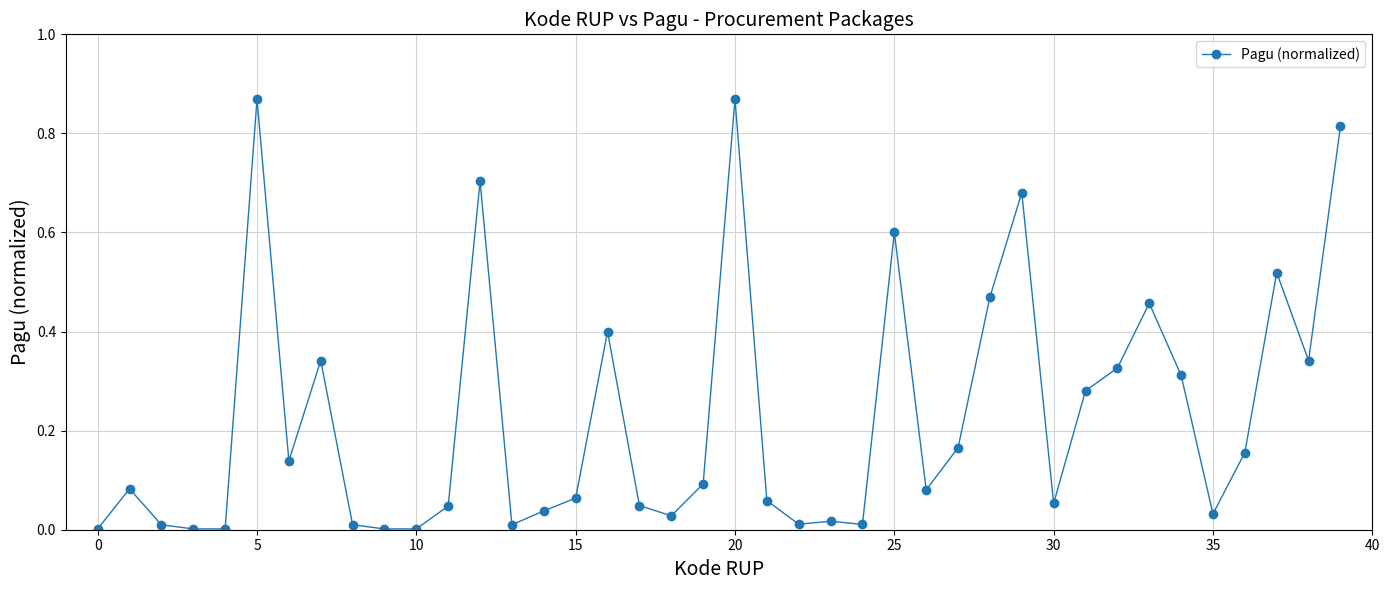

True or false: the data has more than 1 interior local peaks.

True